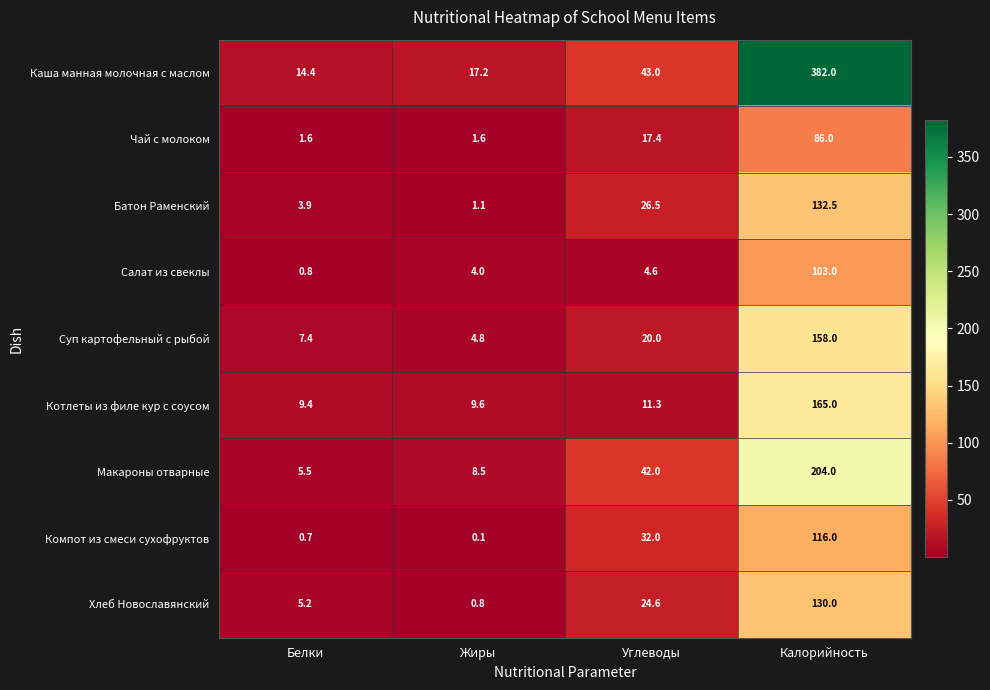

What is the difference between the second highest and minimum values in the Макароны отварные series?

36.5